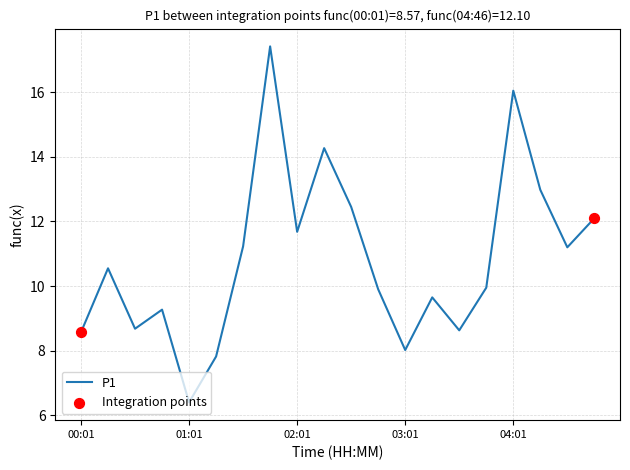

What is the difference between the maximum and minimum values?

11.0